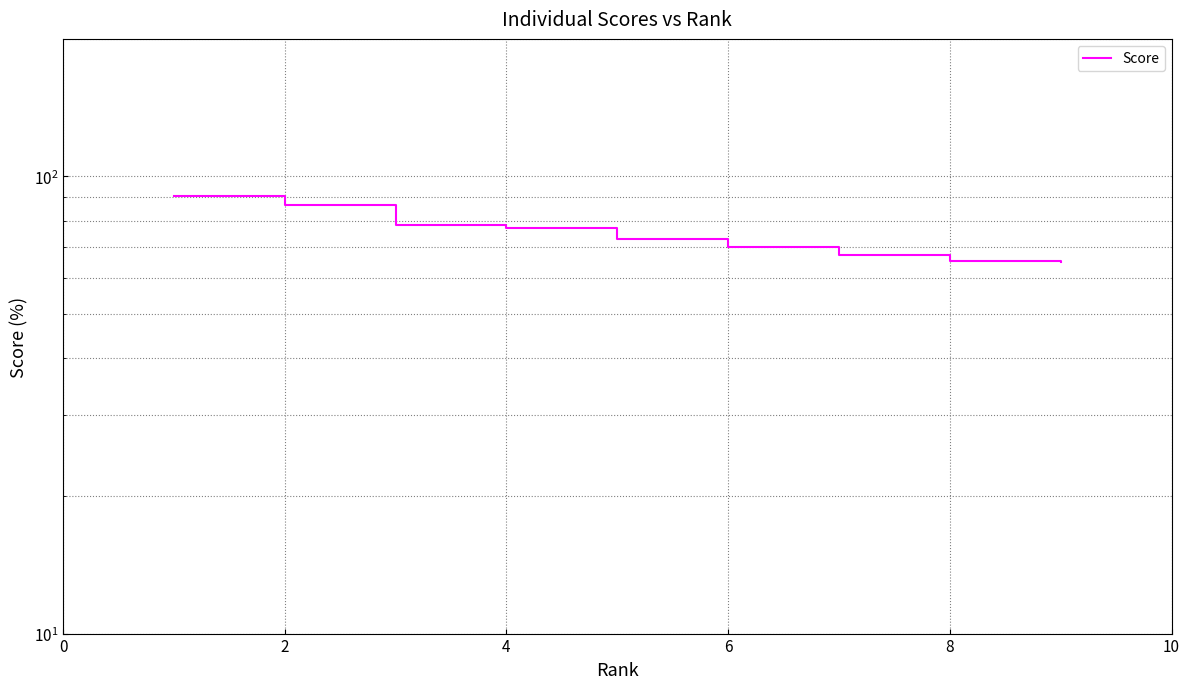

Reading left to right, list all the values displayed in this chart.

90.6	86.5	78.4	77.2	73.0	70.2	67.3	65.5	65.0